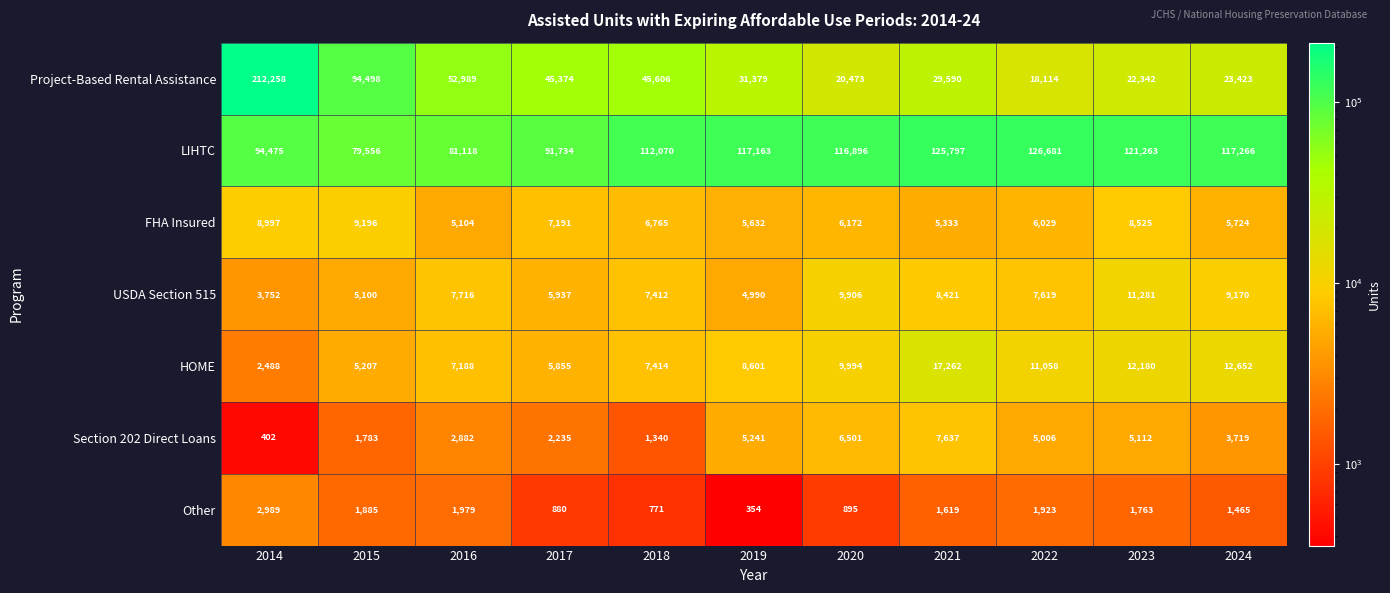

What is the minimum value shown in the chart?

354